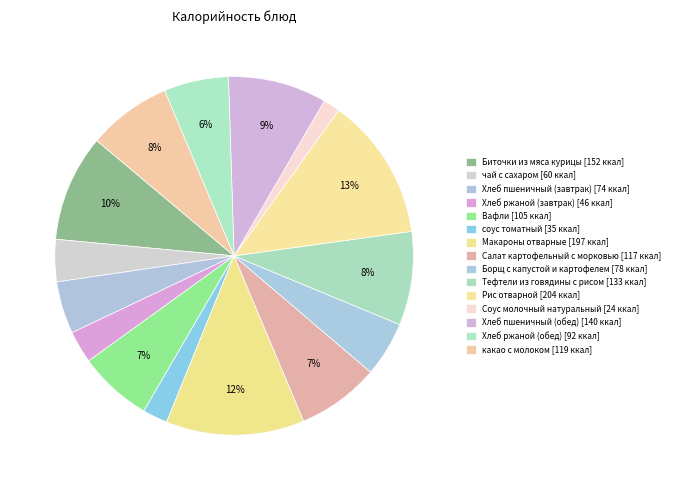

Is there any slice that represents more than half of the pie?

No